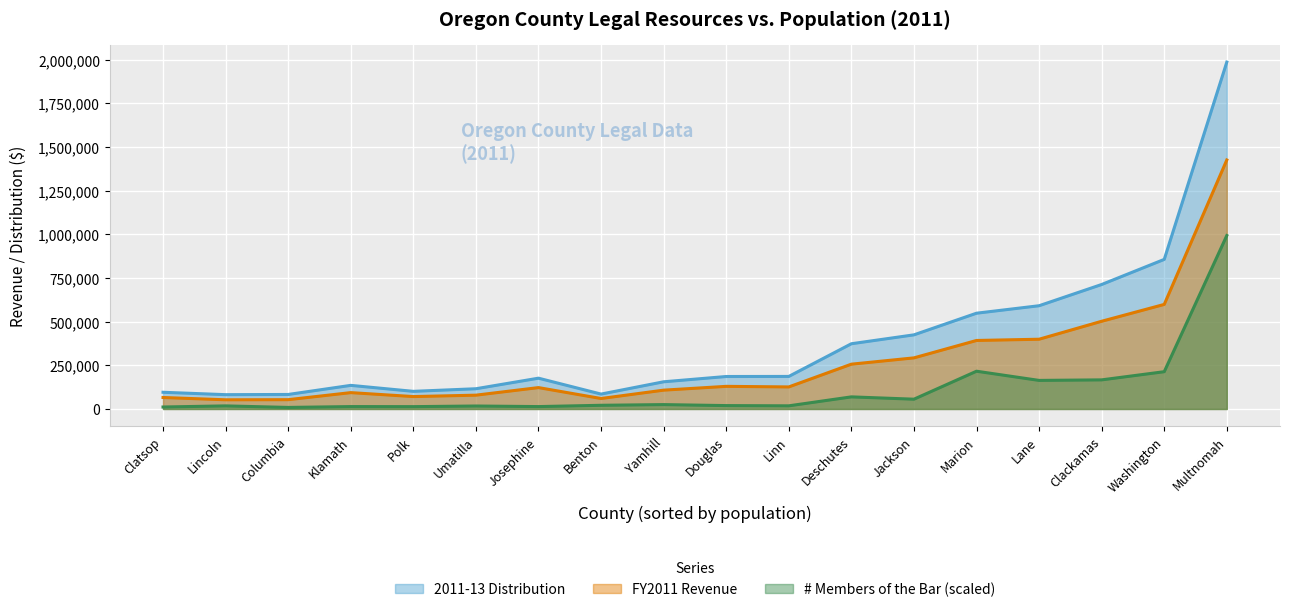

What is the maximum value shown in the chart?

1987202.0